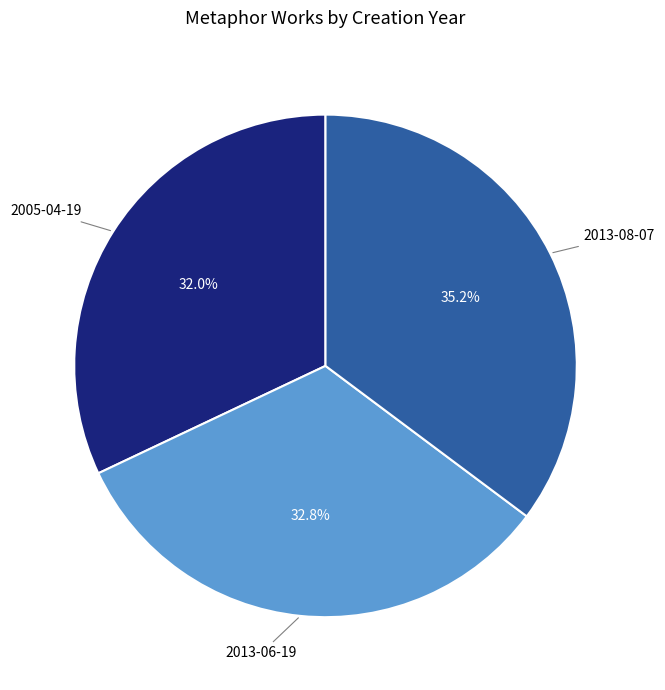

To the nearest percent, what is the difference between the largest and smallest slice percentages?

3%